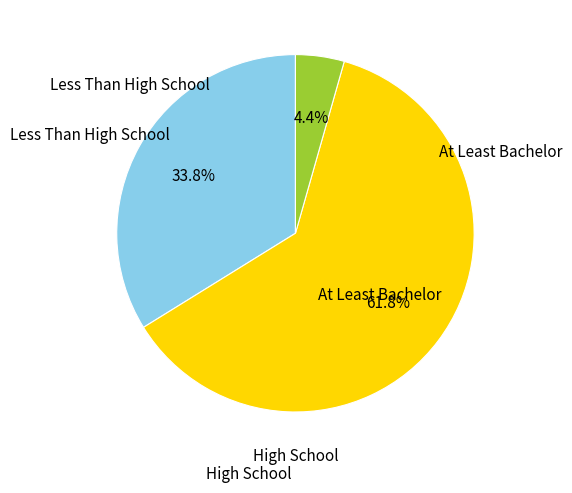

Is there any slice that represents more than half of the pie?

Yes